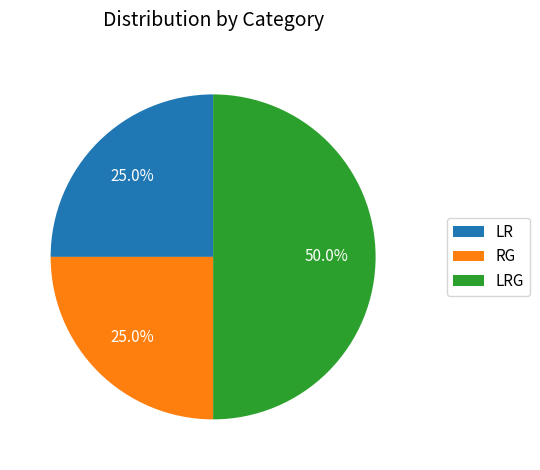

How many segments does this pie chart have?

3